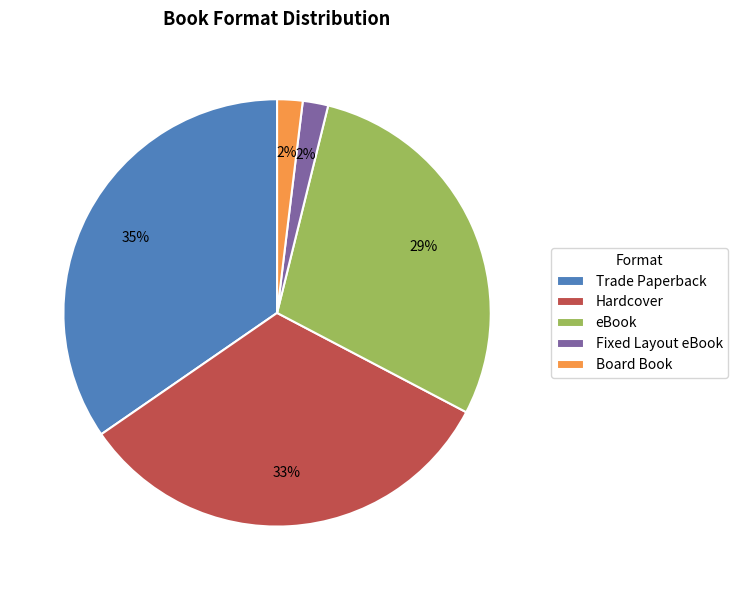

Between Trade Paperback and Hardcover, which is larger?

Trade Paperback